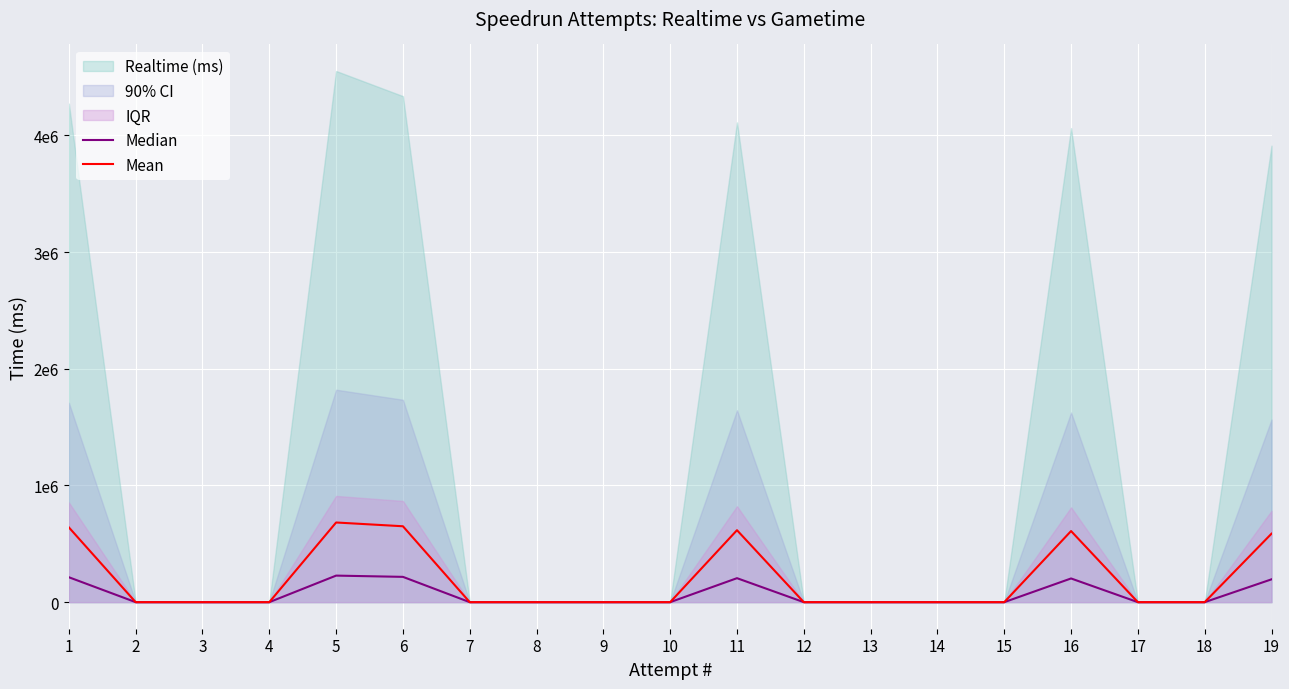

True or false: Mean and Median cross at least once.

False